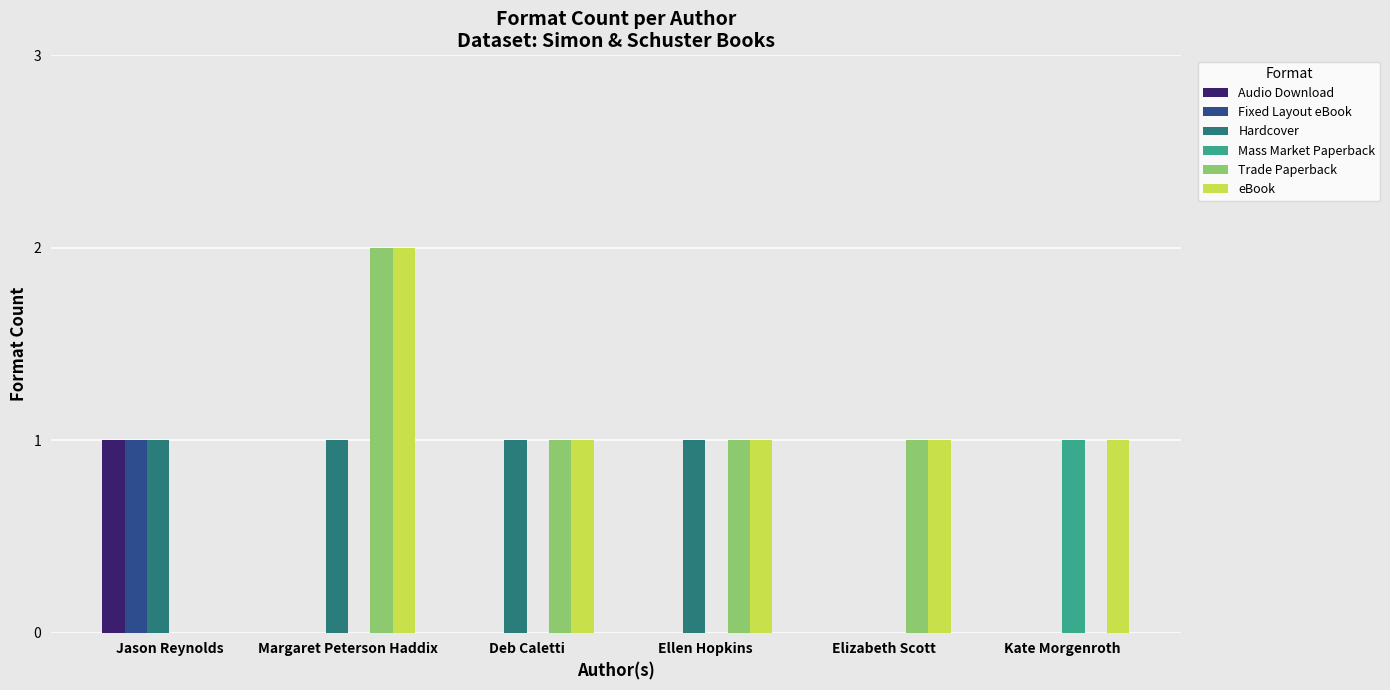

Is the value of Hardcover at Elizabeth Scott greater than the value of Trade Paperback at Margaret Peterson Haddix?

No